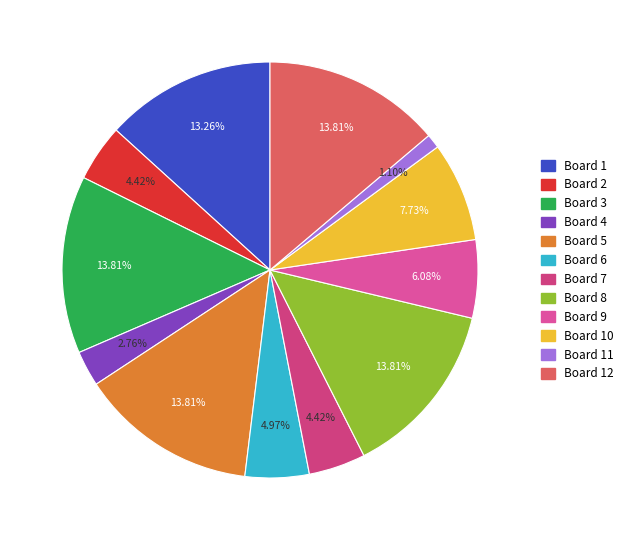

To the nearest percent, what is the average slice percentage?

8%